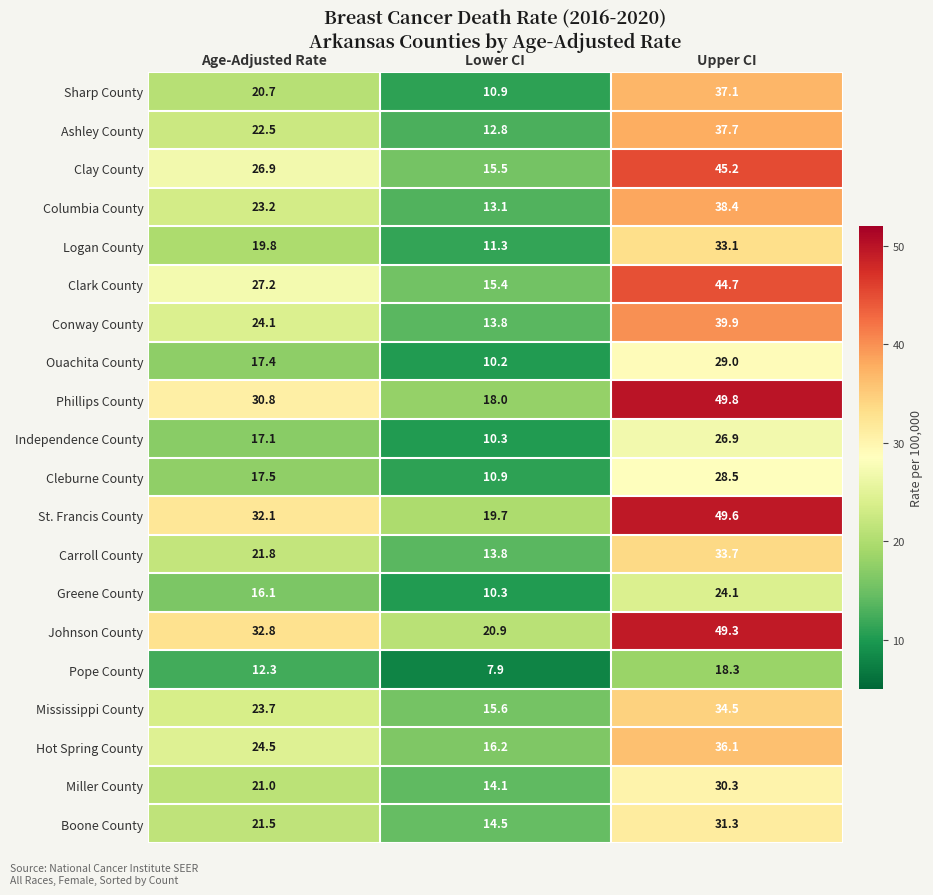

The St. Francis County series shows 31.0 at Upper CI. True or false?

False